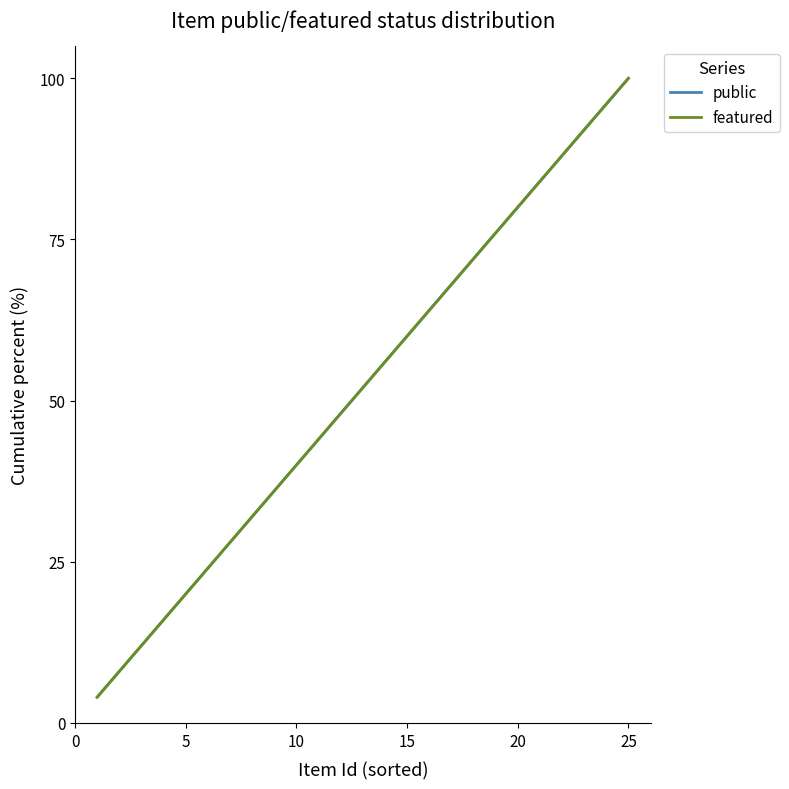

Reading right to left, extract all data points from this chart.

public: 100.0	96.0	92.0	88.0	84.0	80.0	76.0	72.0	68.0	64.0	60.0	56.0	52.0	48.0	44.0	40.0	36.0	32.0	28.0	24.0	20.0	16.0	12.0	8.0	4.0
featured: 100.0	96.0	92.0	88.0	84.0	80.0	76.0	72.0	68.0	64.0	60.0	56.0	52.0	48.0	44.0	40.0	36.0	32.0	28.0	24.0	20.0	16.0	12.0	8.0	4.0